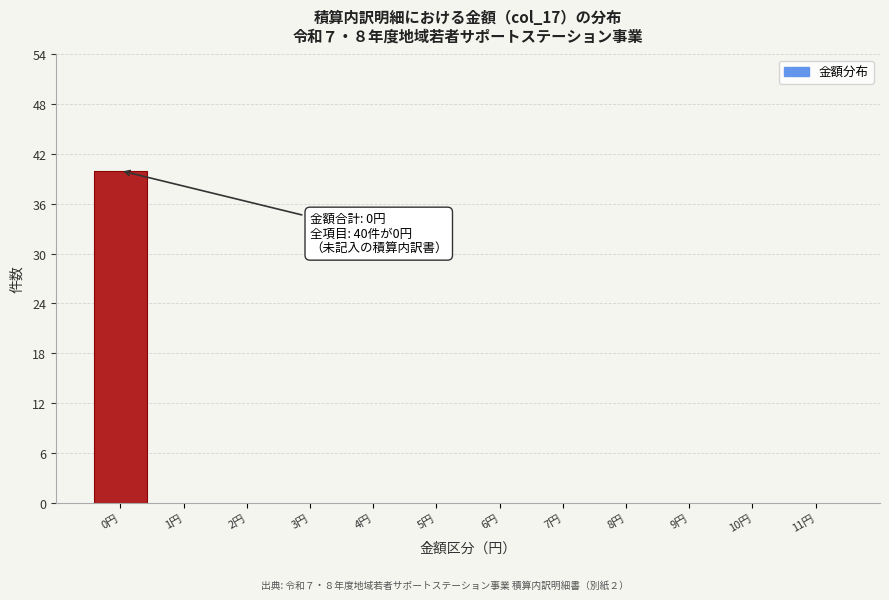

Reading right to left, transcribe all the data shown in this chart.

11円=0	10円=0	9円=0	8円=0	7円=0	6円=0	5円=0	4円=0	3円=0	2円=0	1円=0	0円=40